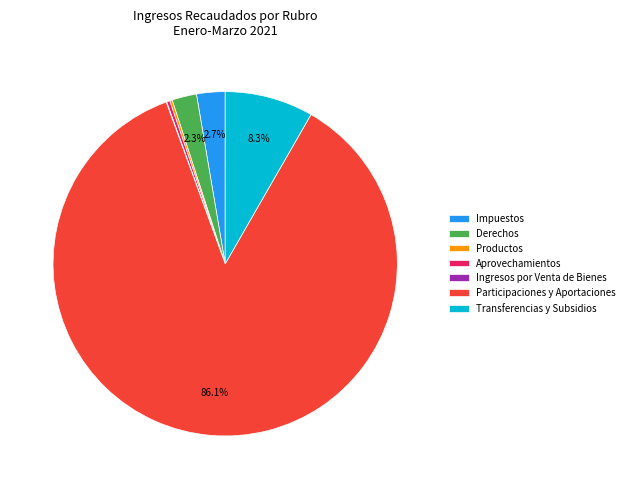

Is Participaciones y Aportaciones the majority of the pie?

Yes